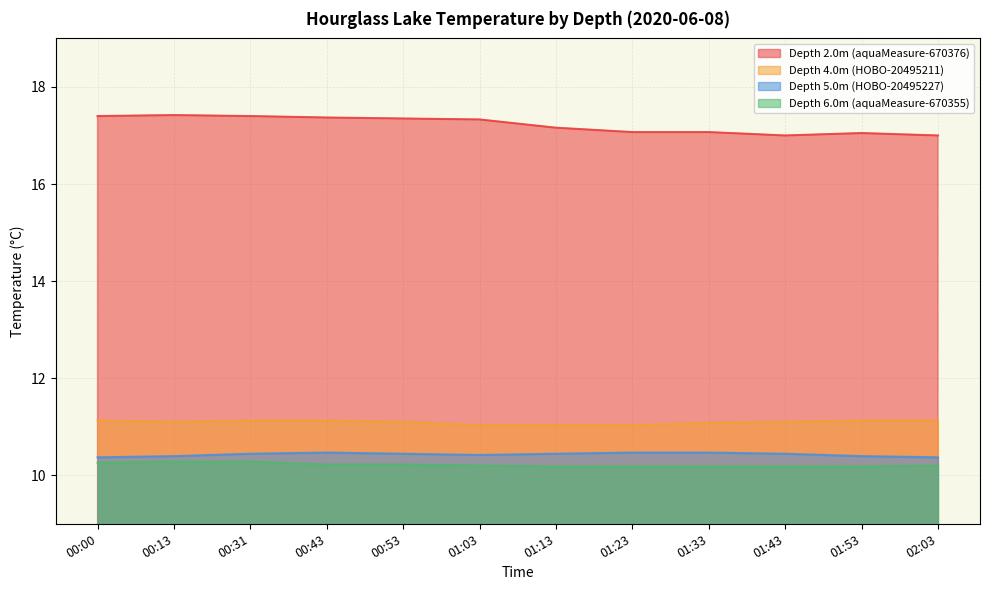

What is the difference between the Depth 6.0m (aquaMeasure-670355) values at 00:13 and 01:53?

0.1